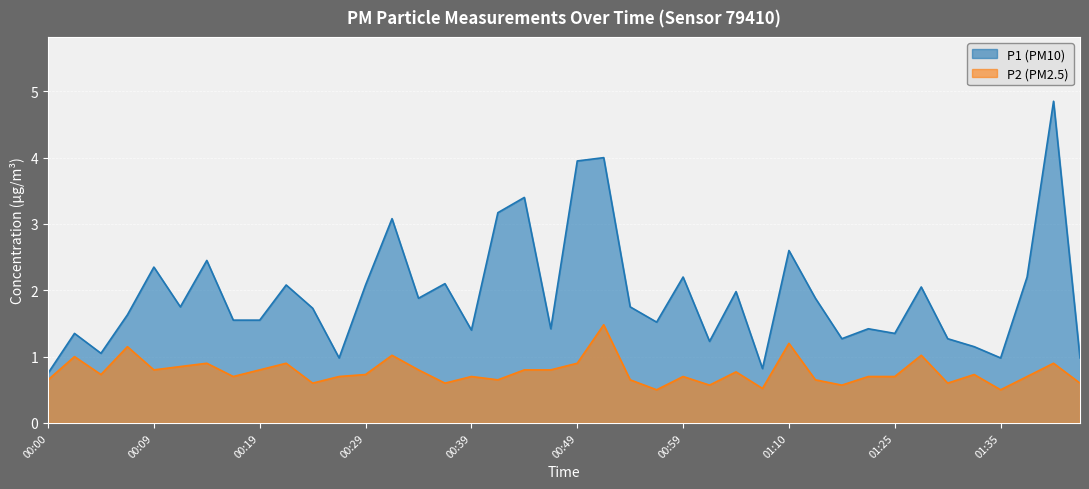

Which series has the widest spread of values?

P1 (PM10)